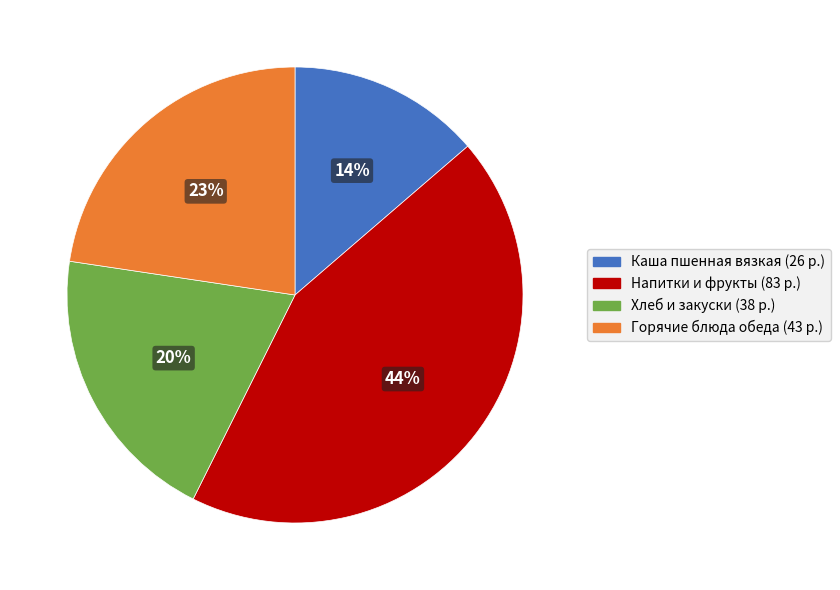

To the nearest percent, what is the difference between the largest and smallest slice percentages?

30%